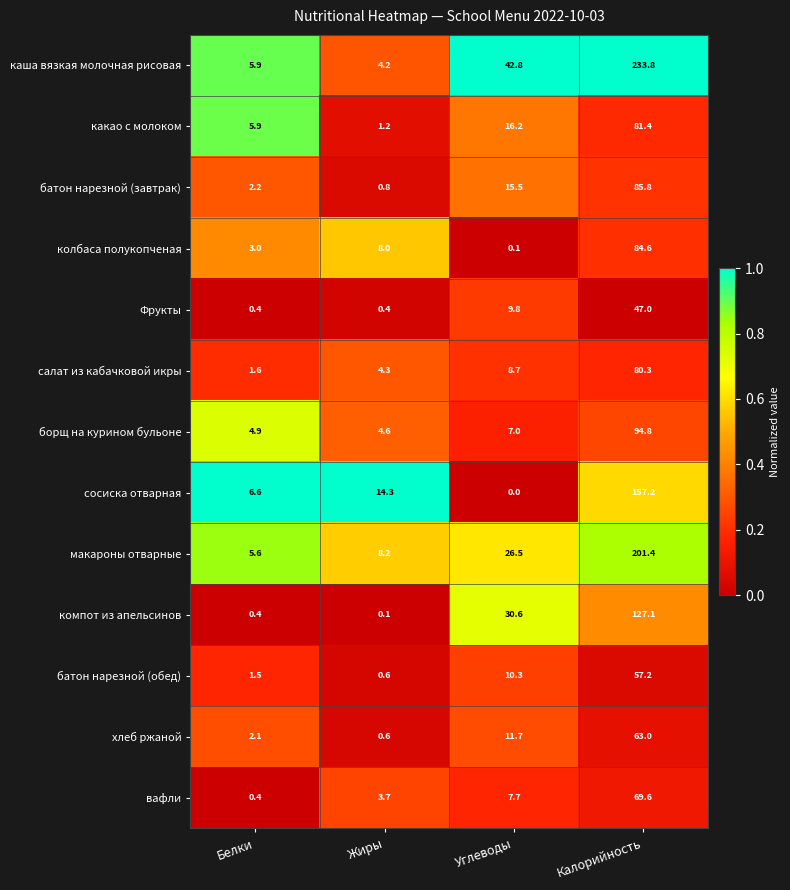

Which series changed the most between Углеводы and Калорийность?

каша вязкая молочная рисовая